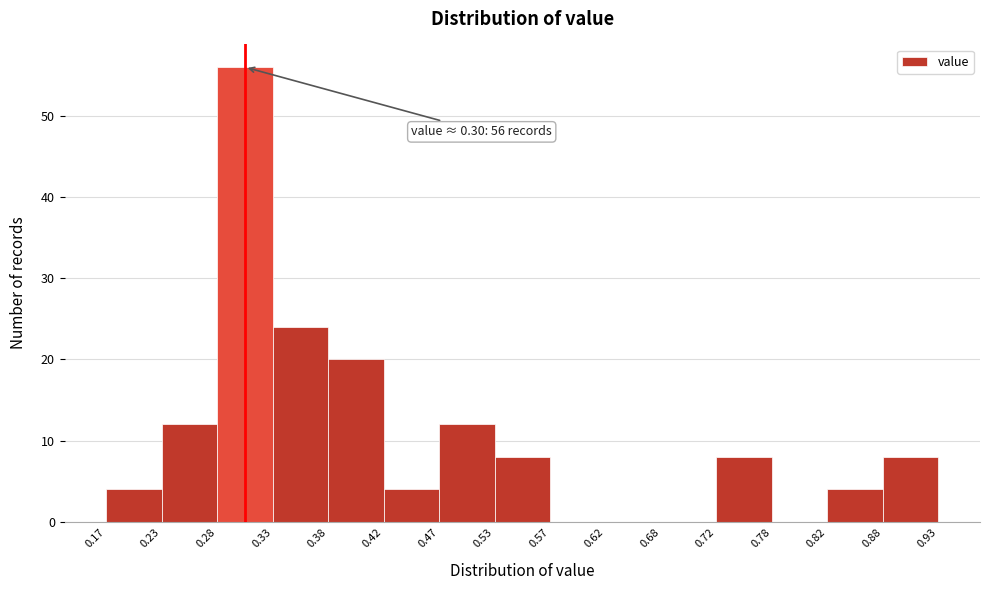

Which range on the x-axis has the tallest bar?

0.28 to 0.33